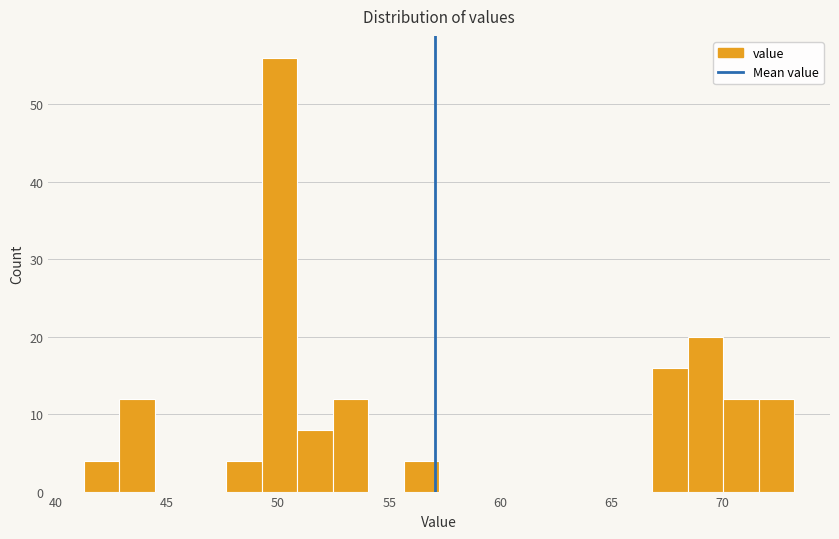

Around what value on the x-axis is the tallest bar? Give the approximate position of its centre, as read against the axis.

50.0